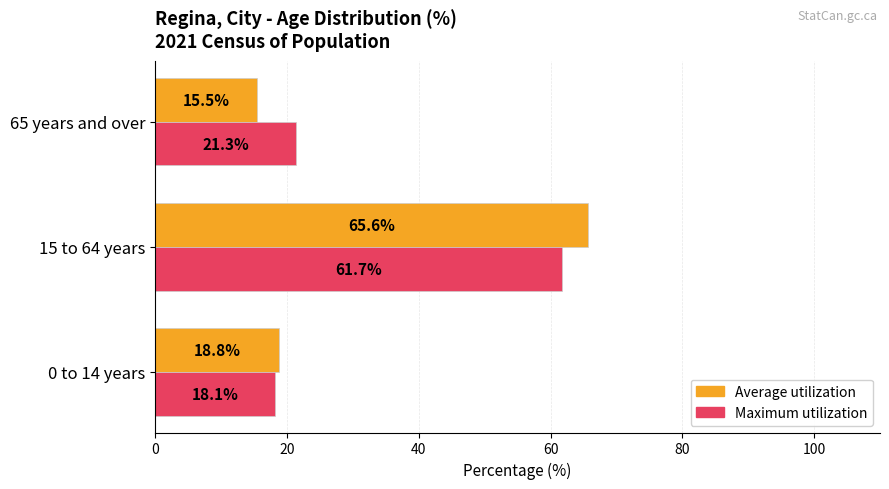

What is the maximum value for Maximum utilization?

61.7